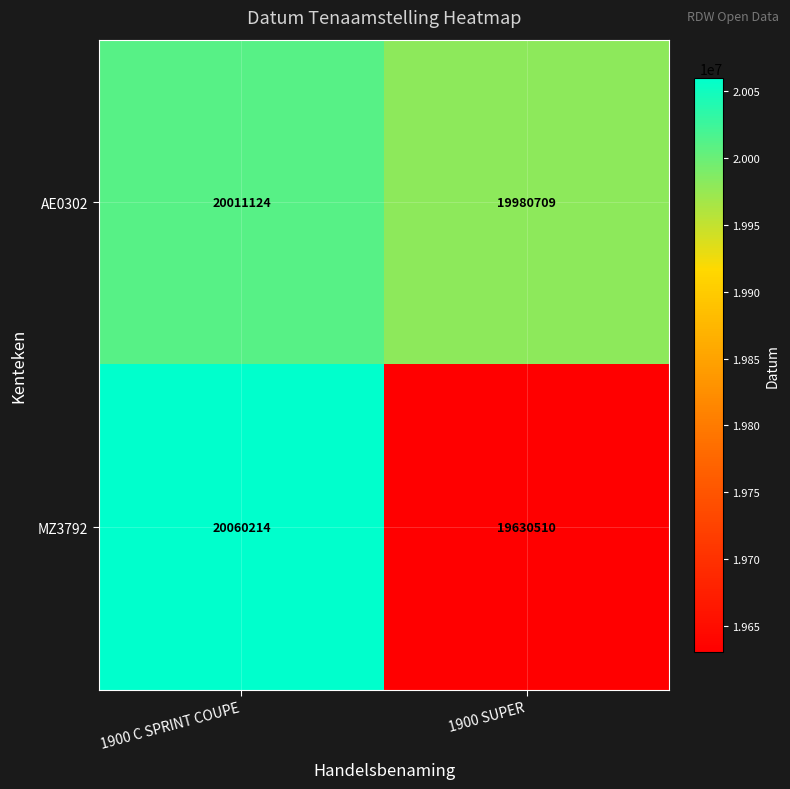

Which series has the largest total across all categories?

AE0302